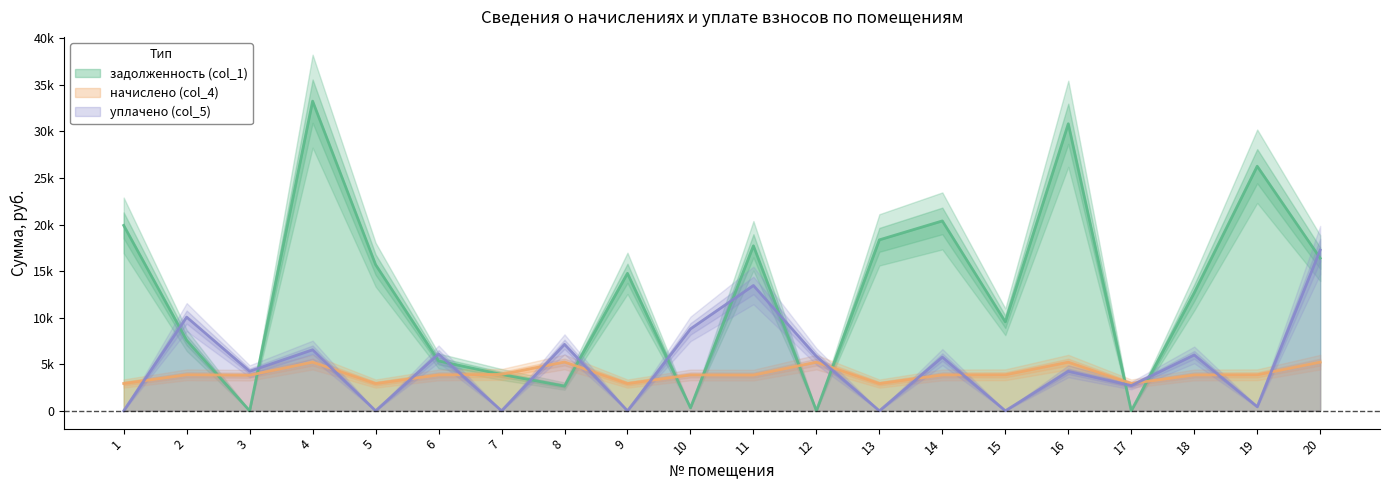

Between which two adjacent categories do начислено (col_4) and задолженность (col_1) first intersect?

2 and 3